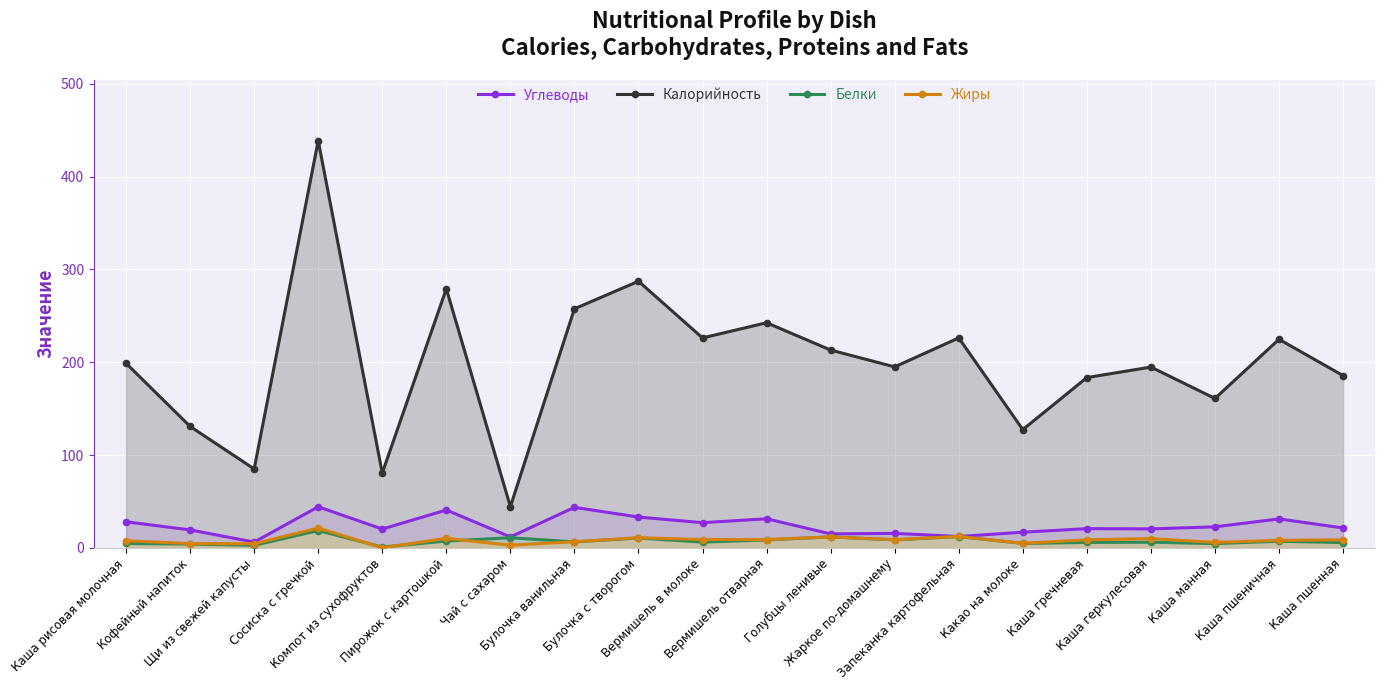

Reading right to left, list all the values displayed in this chart.

Углеводы: Каша пшенная=21.3	Каша пшеничная=31.1	Каша манная=22.6	Каша геркулесовая=20.4	Каша гречневая=20.6	Какао на молоке=16.8	Запеканка картофельная=12.2	Жаркое по-домашнему=15.5	Голубцы ленивые=14.9	Вермишель отварная=31.3	Вермишель в молоке=27.1	Булочка с творогом=33.1	Булочка ванильная=43.6	Чай с сахаром=11.7	Пирожок с картошкой=40.7	Компот из сухофруктов=20.2	Сосиска с гречкой=44.2	Щи из свежей капусты=6.1	Кофейный напиток=19.3	Каша рисовая молочная=28.0
Калорийность: Каша пшенная=185.6	Каша пшеничная=224.7	Каша манная=161.0	Каша геркулесовая=194.8	Каша гречневая=183.5	Какао на молоке=127.4	Запеканка картофельная=226.2	Жаркое по-домашнему=195.0	Голубцы ленивые=213.1	Вермишель отварная=242.6	Вермишель в молоке=226.2	Булочка с творогом=287.3	Булочка ванильная=257.6	Чай с сахаром=44.4	Пирожок с картошкой=279.2	Компот из сухофруктов=80.6	Сосиска с гречкой=438.9	Щи из свежей капусты=85.0	Кофейный напиток=130.8	Каша рисовая молочная=198.9
Белки: Каша пшенная=5.6	Каша пшеничная=7.0	Каша манная=4.5	Каша геркулесовая=6.0	Каша гречневая=5.8	Какао на молоке=4.7	Запеканка картофельная=12.1	Жаркое по-домашнему=8.5	Голубцы ленивые=11.7	Вермишель отварная=8.4	Вермишель в молоке=6.1	Булочка с творогом=10.5	Булочка ванильная=6.3	Чай с сахаром=10.8	Пирожок с картошкой=7.2	Компот из сухофруктов=0.8	Сосиска с гречкой=18.5	Щи из свежей капусты=2.6	Кофейный напиток=4.0	Каша рисовая молочная=4.6
Жиры: Каша пшенная=8.6	Каша пшеничная=8.0	Каша манная=5.8	Каша геркулесовая=9.9	Каша гречневая=8.6	Какао на молоке=4.8	Запеканка картофельная=12.2	Жаркое по-домашнему=8.7	Голубцы ленивые=11.7	Вермишель отварная=8.8	Вермишель в молоке=8.9	Булочка с творогом=10.9	Булочка ванильная=6.5	Чай с сахаром=2.8	Пирожок с картошкой=10.2	Компот из сухофруктов=0.0	Сосиска с гречкой=21.3	Щи из свежей капусты=4.3	Кофейный напиток=4.5	Каша рисовая молочная=7.6